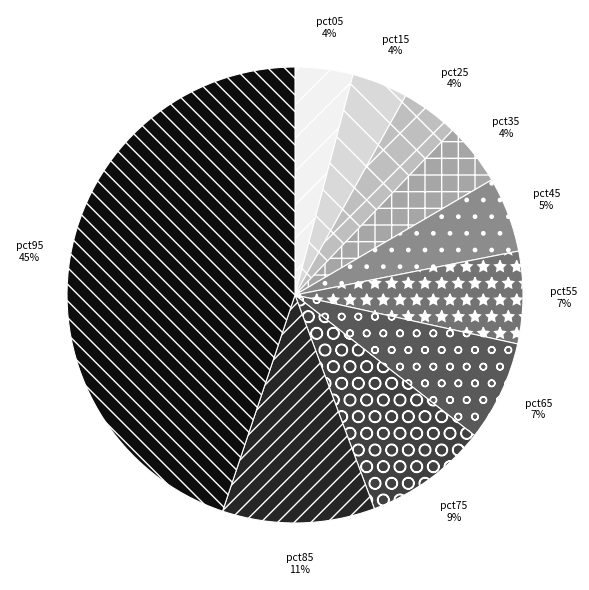

How many segments does this pie chart have?

10